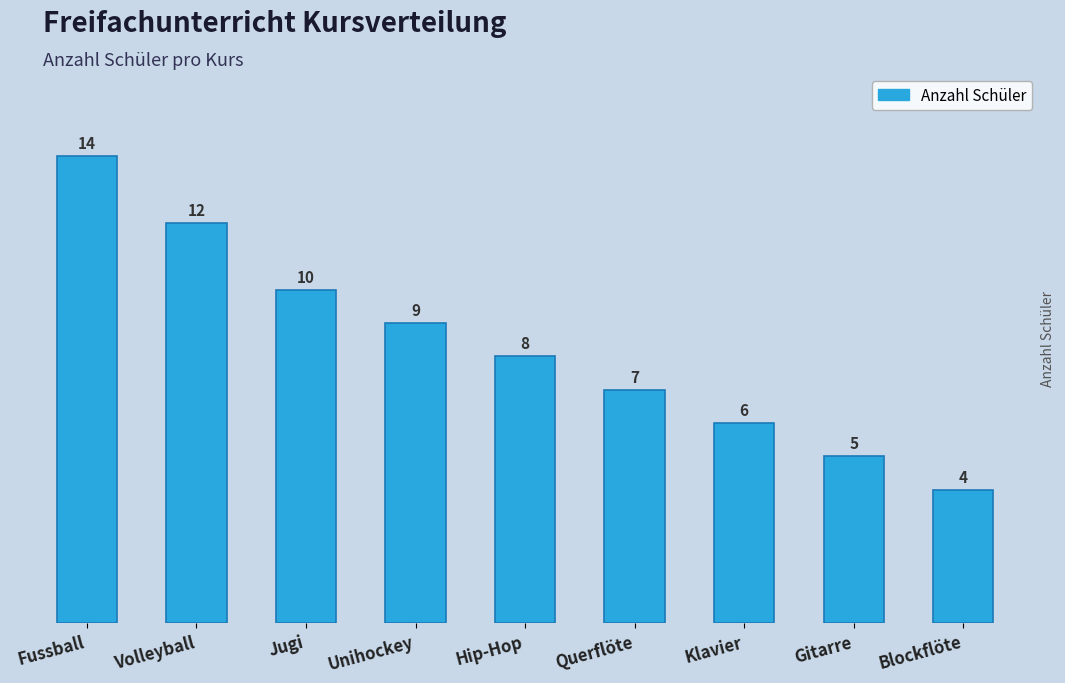

What is the maximum value shown in the chart?

14